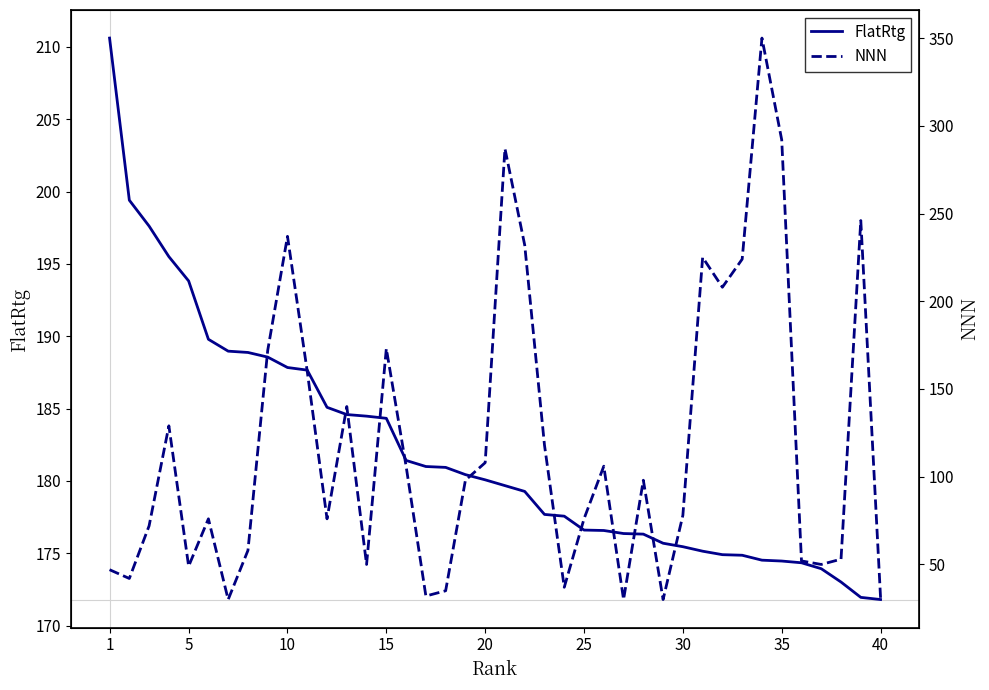

Reading left to right, extract all data points from this chart.

FlatRtg: 210.6	199.4	197.6	195.5	193.8	189.8	189.0	188.9	188.6	187.8	187.7	185.1	184.6	184.5	184.3	181.4	181.0	180.9	180.4	180.1	179.7	179.3	177.7	177.6	176.6	176.6	176.4	176.3	175.7	175.5	175.2	174.9	174.9	174.5	174.5	174.3	173.9	173.0	172.0	171.8
NNN: 47.0	42.0	72.0	129.0	49.0	76.0	30.0	58.0	172.0	237.0	160.0	76.0	140.0	50.0	173.0	106.0	32.0	35.0	98.0	108.0	287.0	232.0	118.0	37.0	76.0	106.0	30.0	98.0	30.0	78.0	225.0	208.0	224.0	350.0	292.0	52.0	50.0	53.0	246.0	31.0